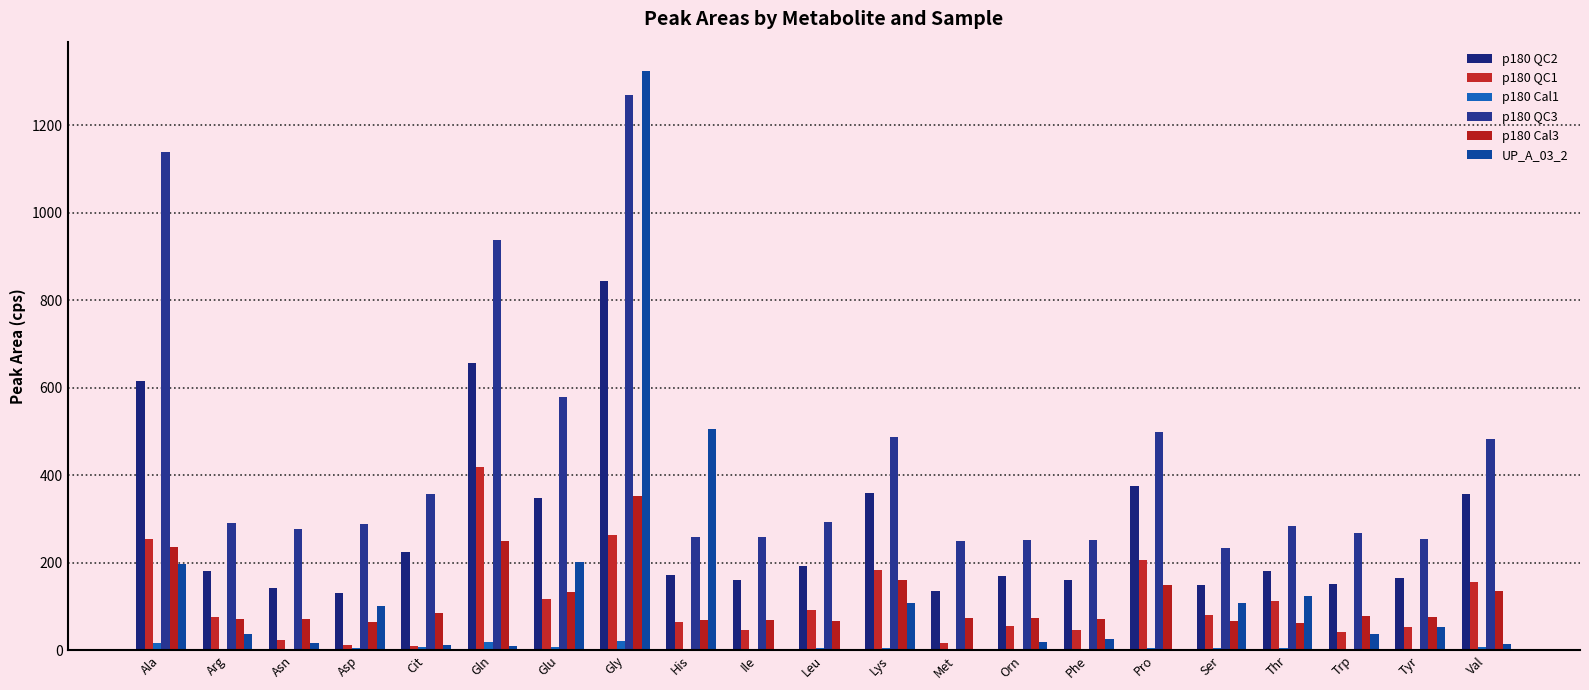

The UP_A_03_2 series shows 748.7 at His. True or false?

False